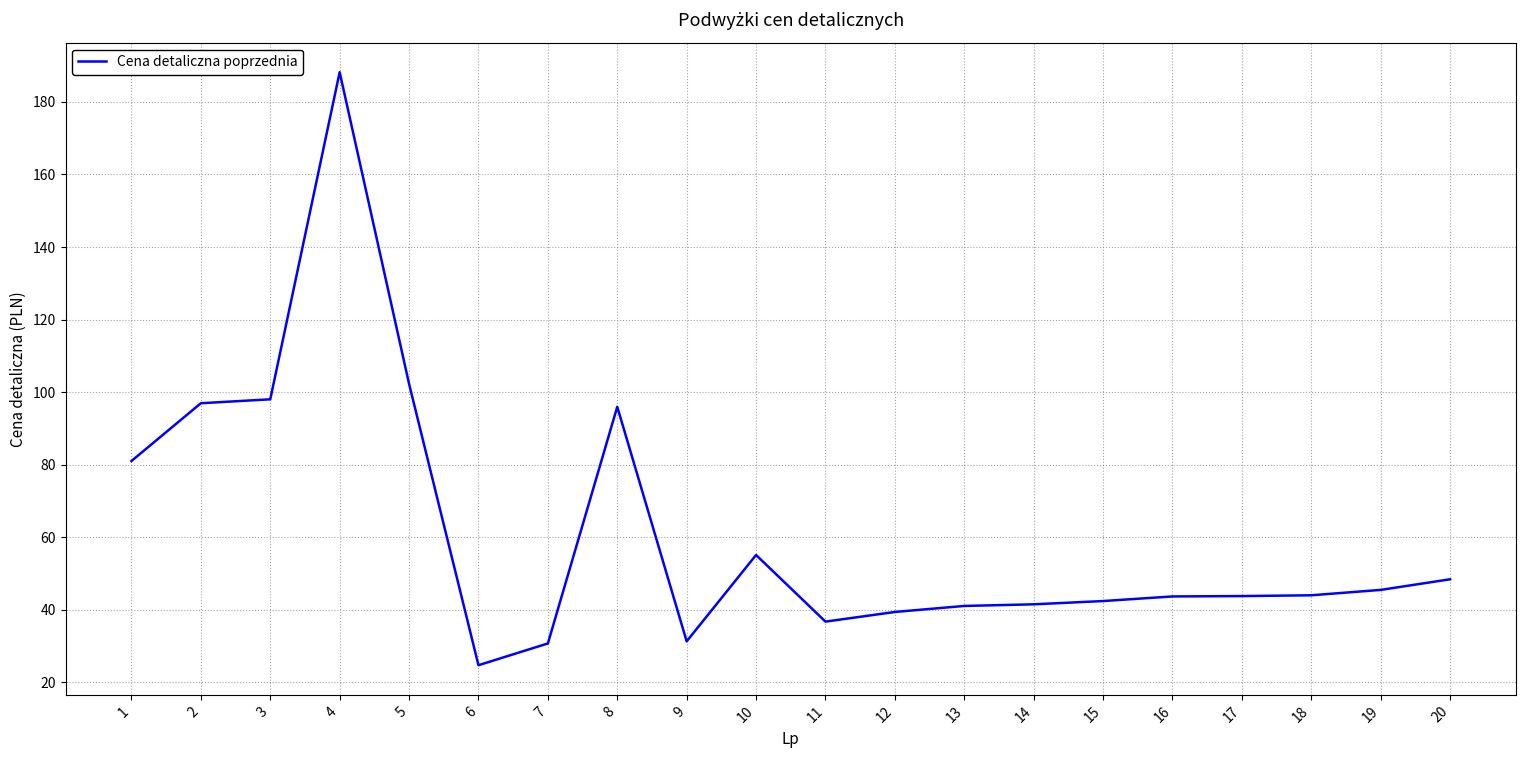

What is the difference between the maximum and minimum values?

163.5